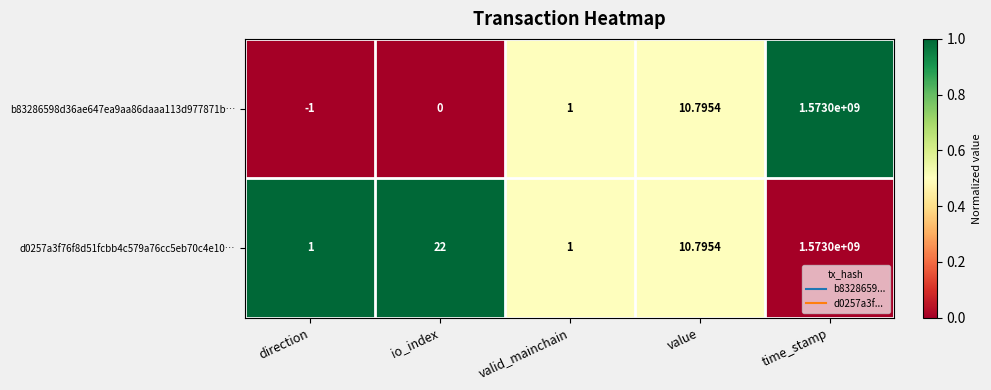

Where is b83286598d36ae647ea9aa86daaa113d977871b… nearest to the value 786499999?

value